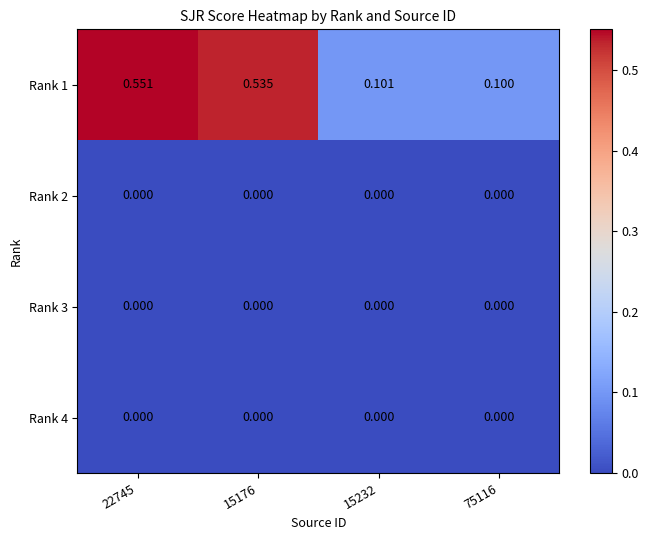

Is the value of Rank 1 at 22745 greater than the value of Rank 4 at 75116?

Yes